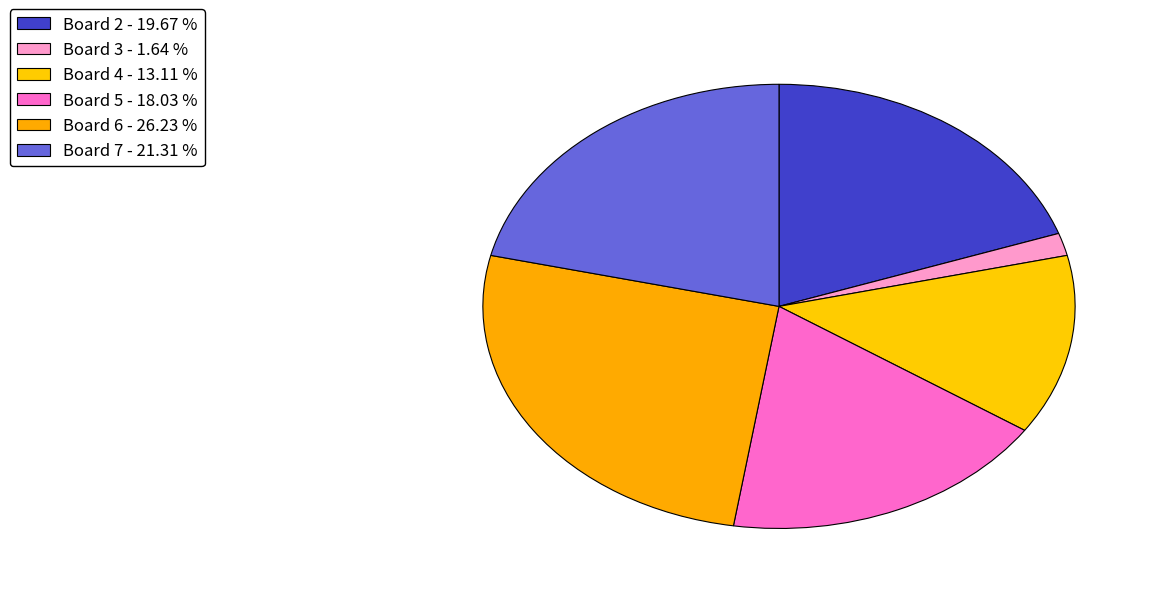

Which category has the biggest portion of the pie?

Board 6